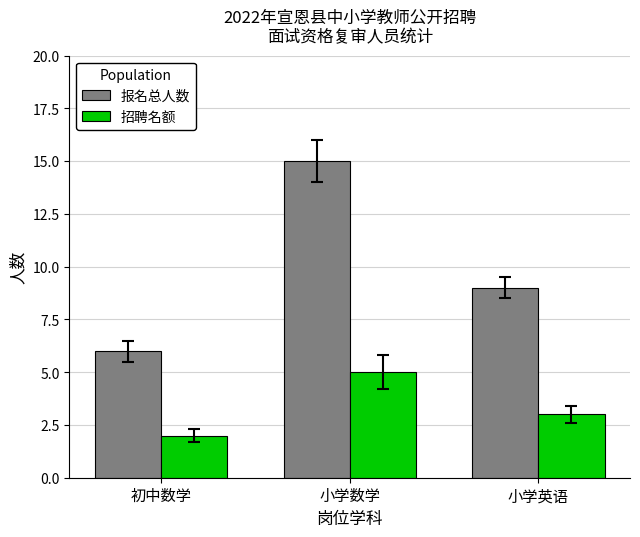

What is the label of the 3rd bar from the left?

小学英语